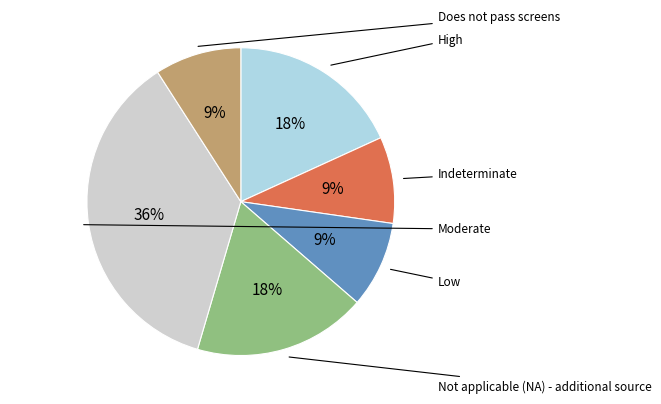

Is there any slice that represents more than half of the pie?

No